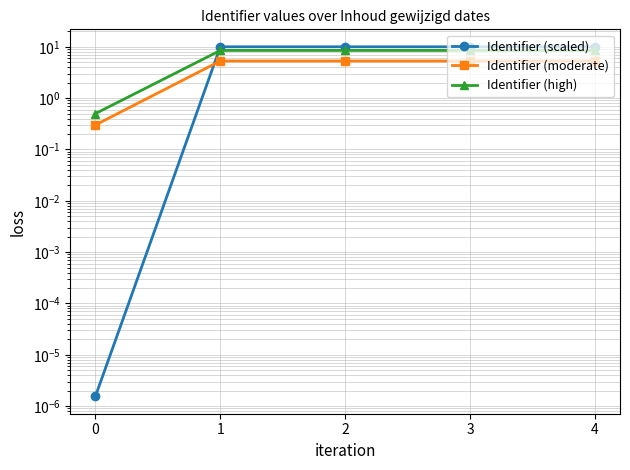

The value of Identifier (high) at 2 is 4.0. True or false?

False